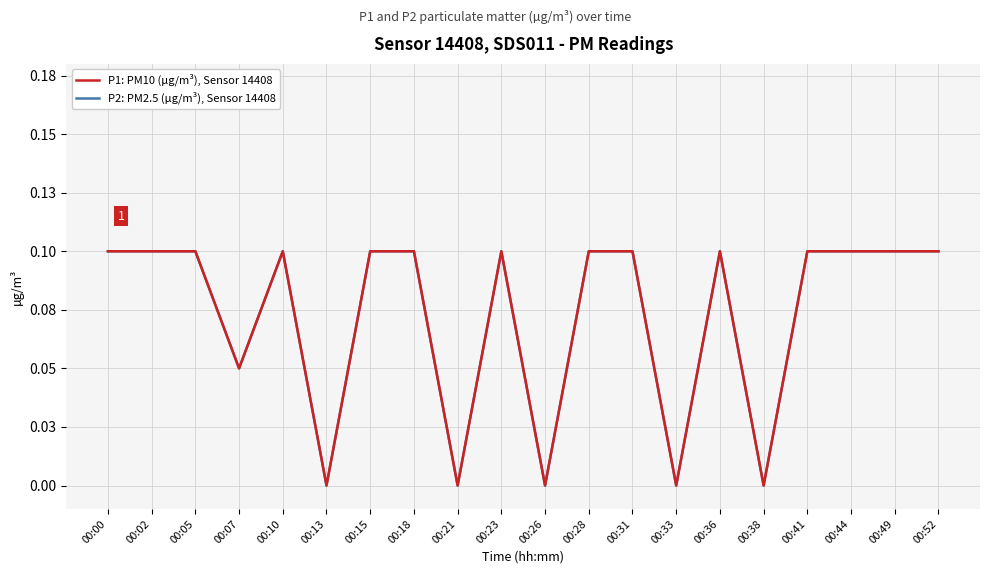

Does the chart have visible grid lines?

Yes